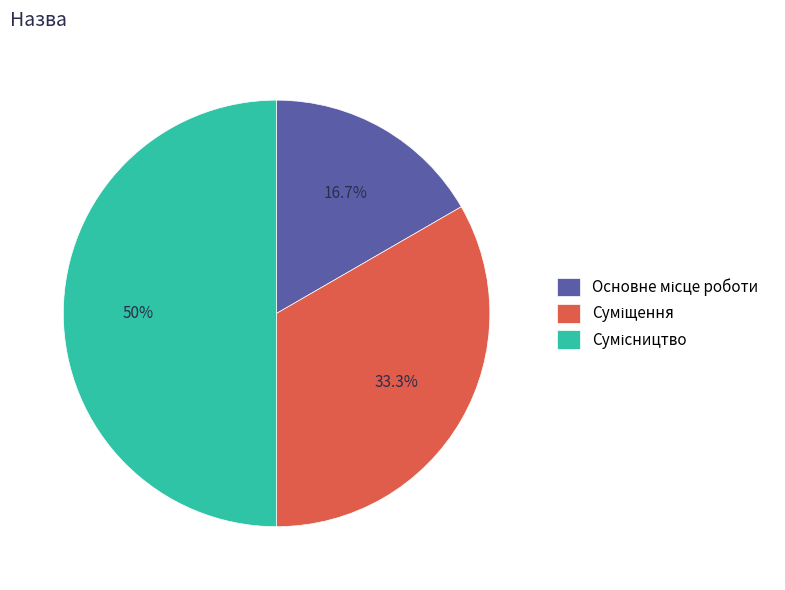

How many slices are in this pie chart?

3